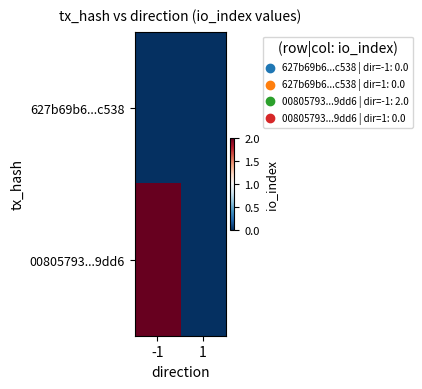

Reading left to right, transcribe all the data shown in this chart.

627b69b6...c538: -1=0	1=0
00805793...9dd6: -1=2	1=0